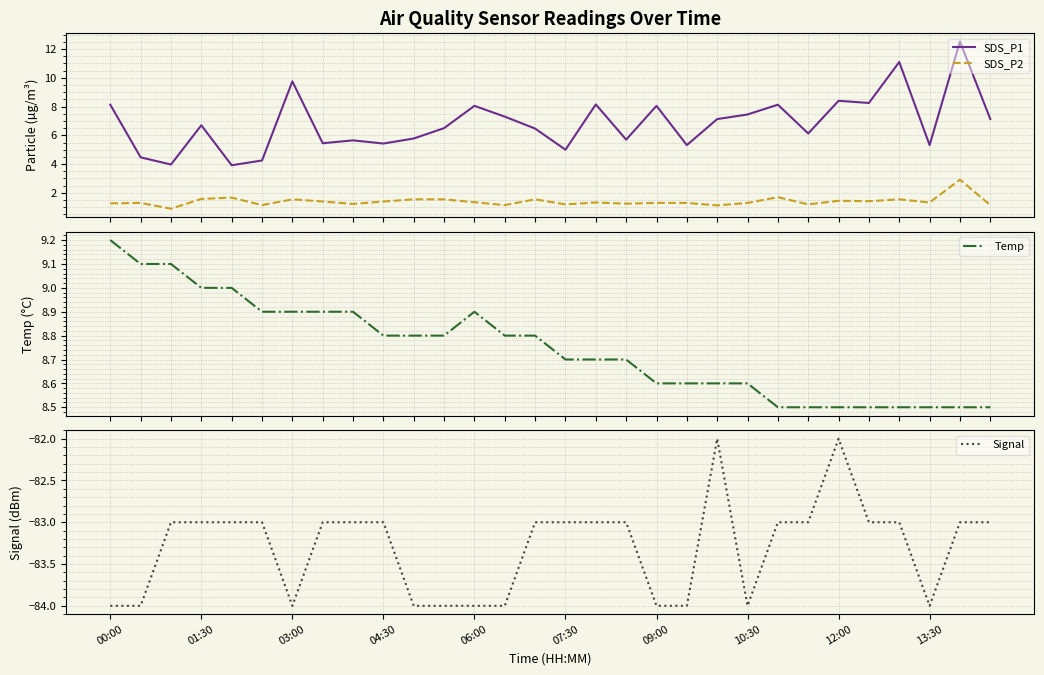

At how many categories does at least one series exceed -21?

30